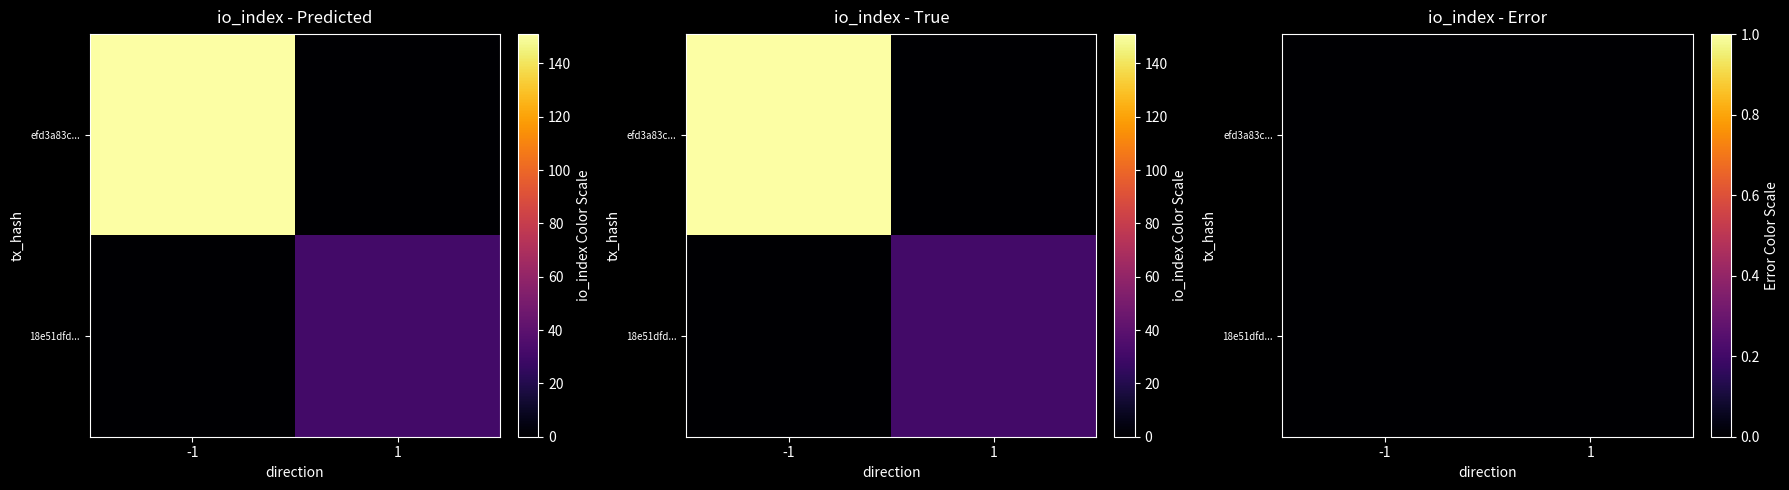

The value of 18e51dfde9a4c93a7d30818bb90f18e737735c4 at io_index is 50. True or false?

False